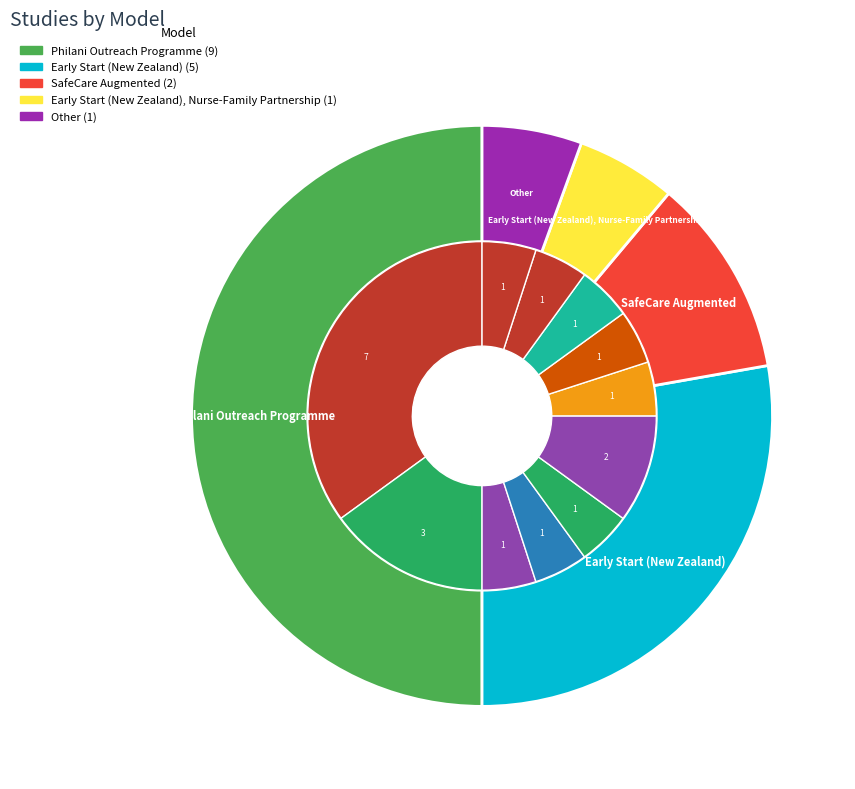

To the nearest percent, what is the average slice percentage?

20%